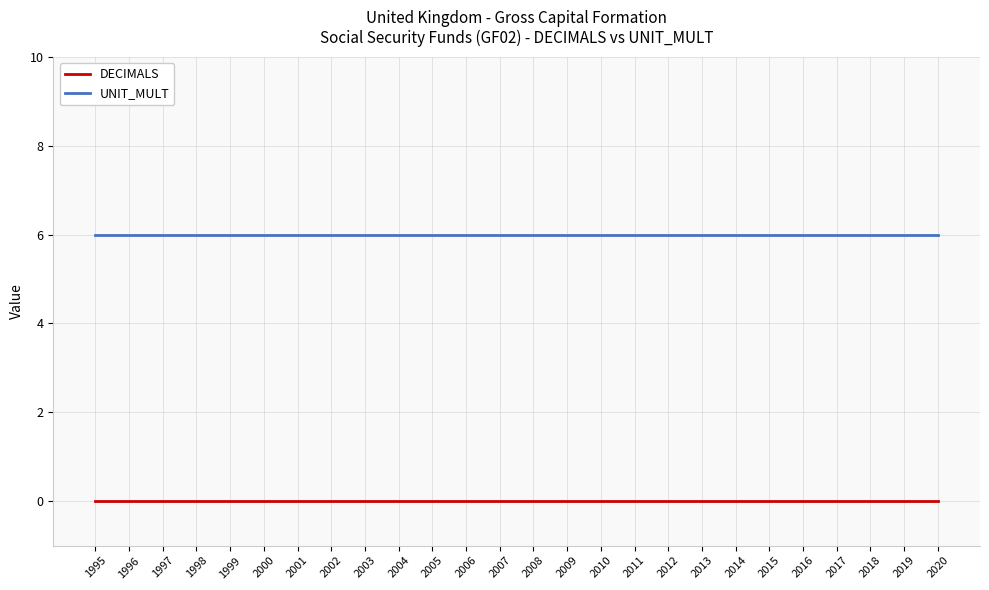

True or false: DECIMALS has a value of 0 at 2006.

True